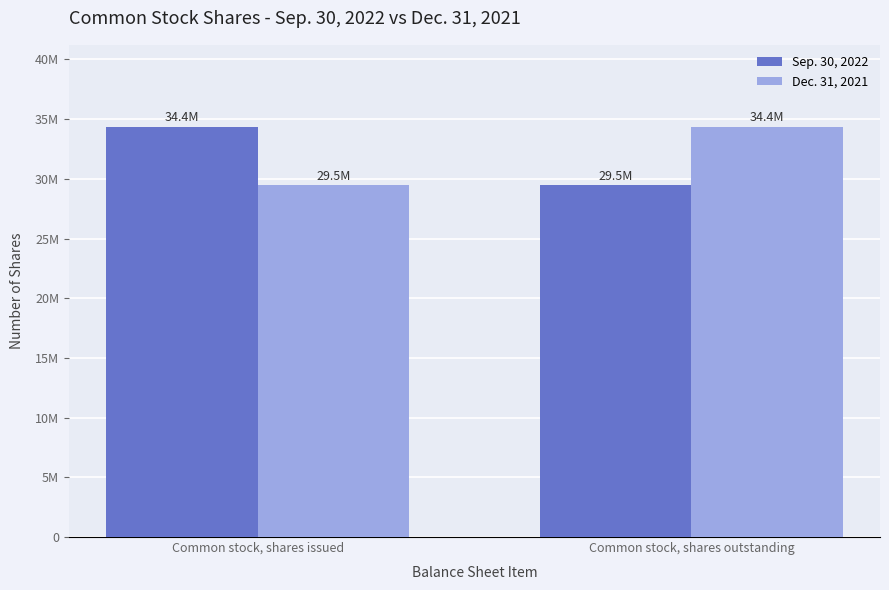

Which series has the largest total across all categories?

Sep. 30, 2022